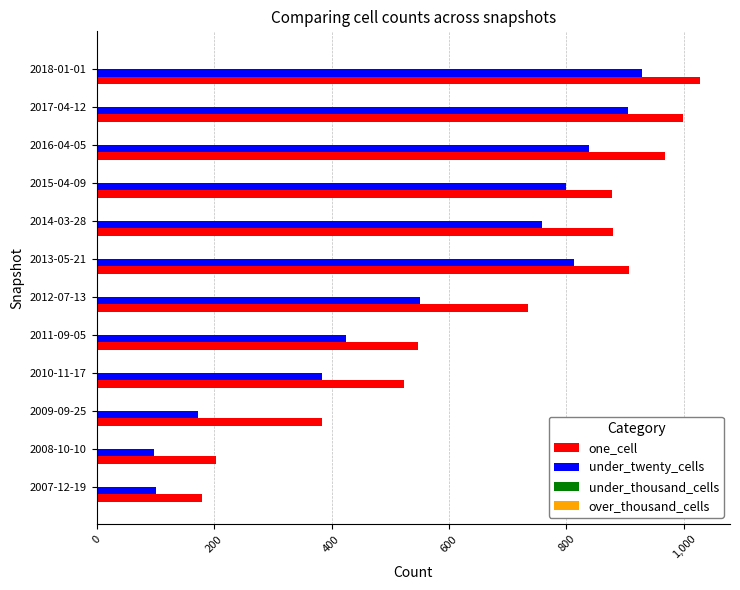

Is the value of one_cell at 2007-12-19 greater than the value of under_twenty_cells at 2017-04-12?

No